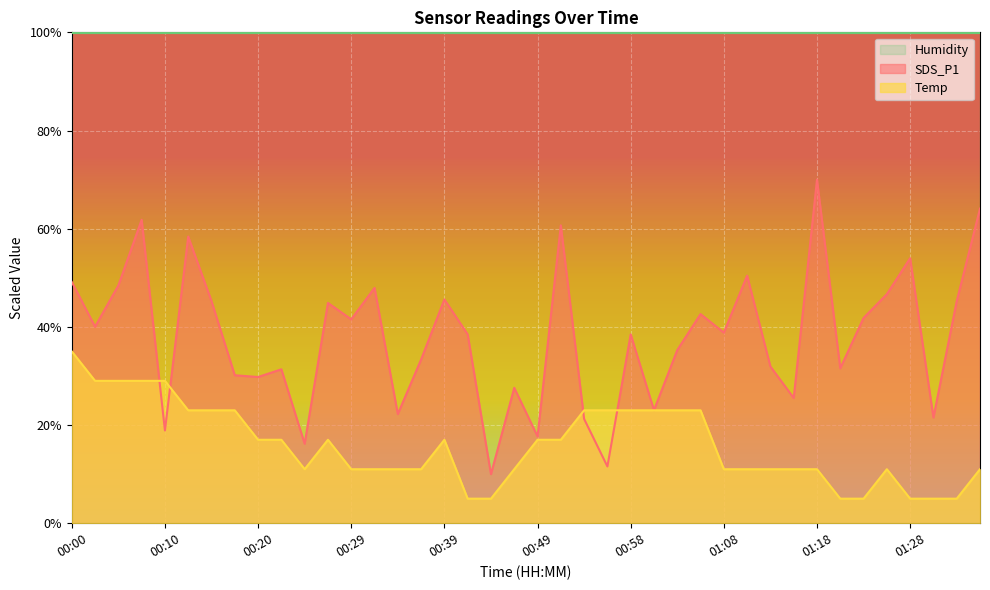

True or false: SDS_P1 and Temp cross at least once.

True